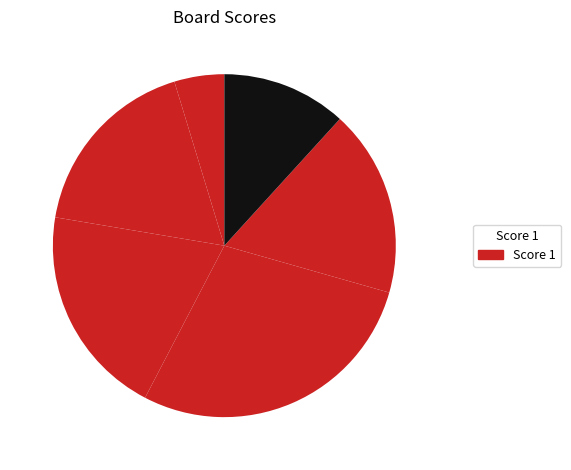

Count the number of slices in the pie.

6